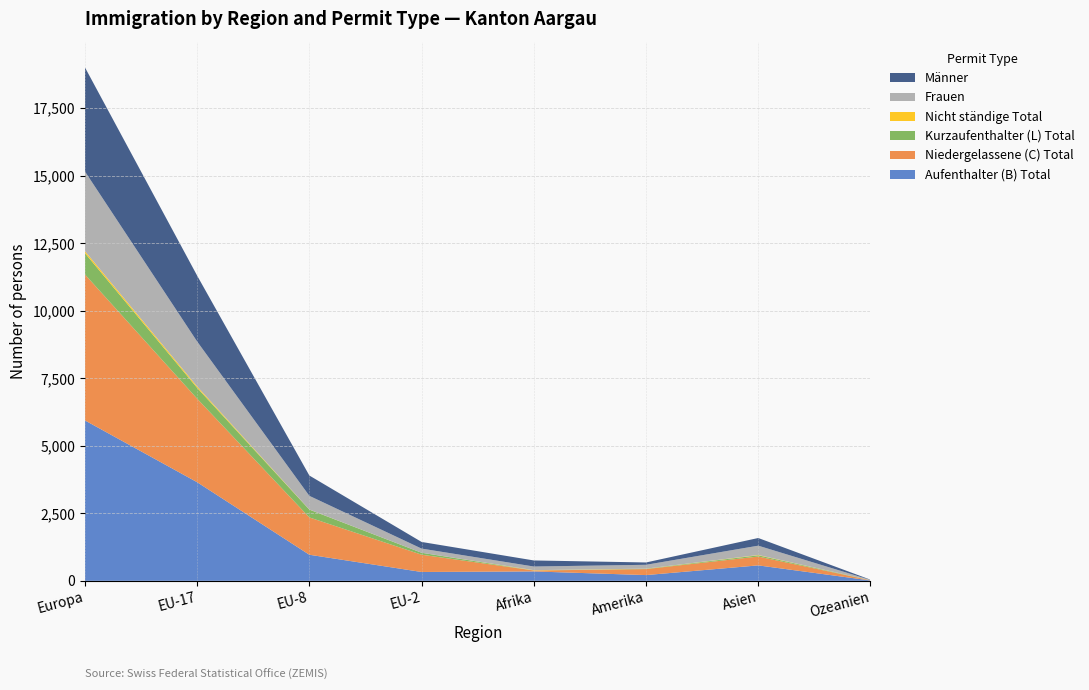

Reading left to right, list all the values displayed in this chart.

Aufenthalter (B) Total: Europa=5941	EU-17=3652	EU-8=966	EU-2=328	Afrika=348	Amerika=213	Asien=572	Ozeanien=14
Niedergelassene (C) Total: Europa=5406	EU-17=3094	EU-8=1382	EU-2=640	Afrika=35	Amerika=222	Asien=328	Ozeanien=6
Kurzaufenthalter (L) Total: Europa=790	EU-17=401	EU-8=290	EU-2=72	Afrika=2	Amerika=12	Asien=45	Ozeanien=4
Nicht ständige Total: Europa=74	EU-17=51	EU-8=3	EU-2=0	Afrika=10	Amerika=4	Asien=12	Ozeanien=0
Frauen: Europa=2950	EU-17=1665	EU-8=506	EU-2=154	Afrika=135	Amerika=143	Asien=345	Ozeanien=9
Männer: Europa=3855	EU-17=2439	EU-8=753	EU-2=246	Afrika=225	Amerika=86	Asien=284	Ozeanien=9